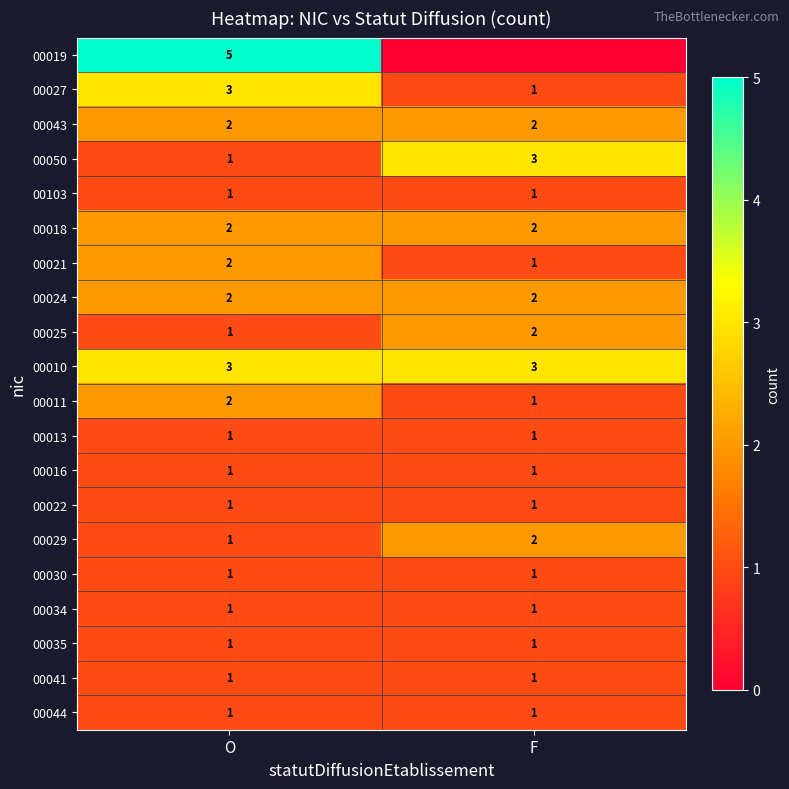

What is the minimum value for 00044?

1